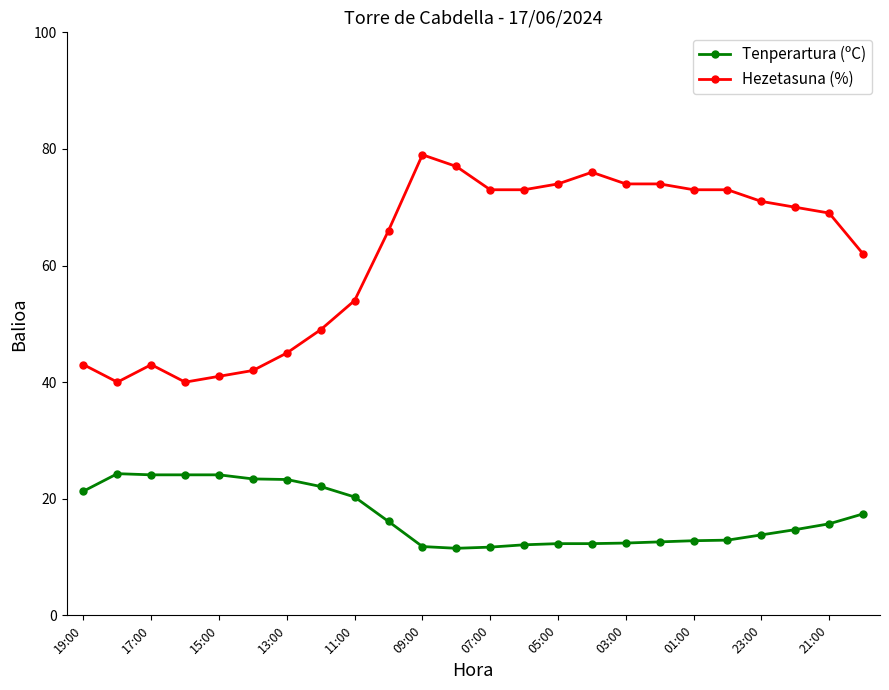

Is this an area chart (filled region under the line)?

No